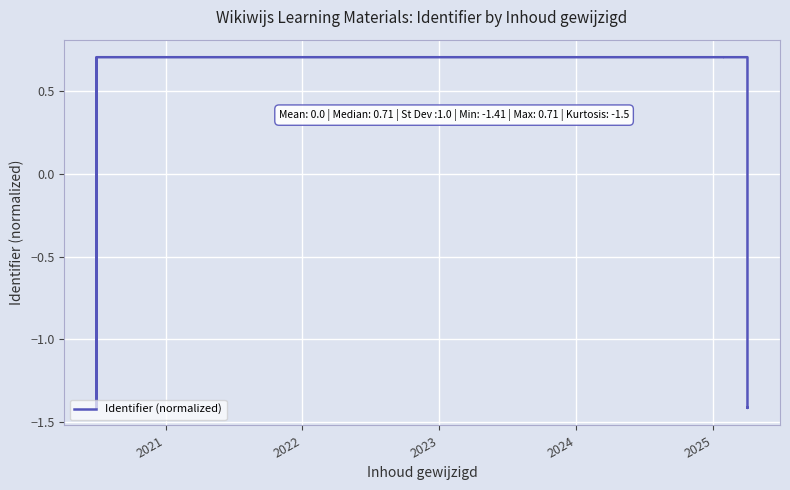

What is the maximum value shown in the chart?

0.7